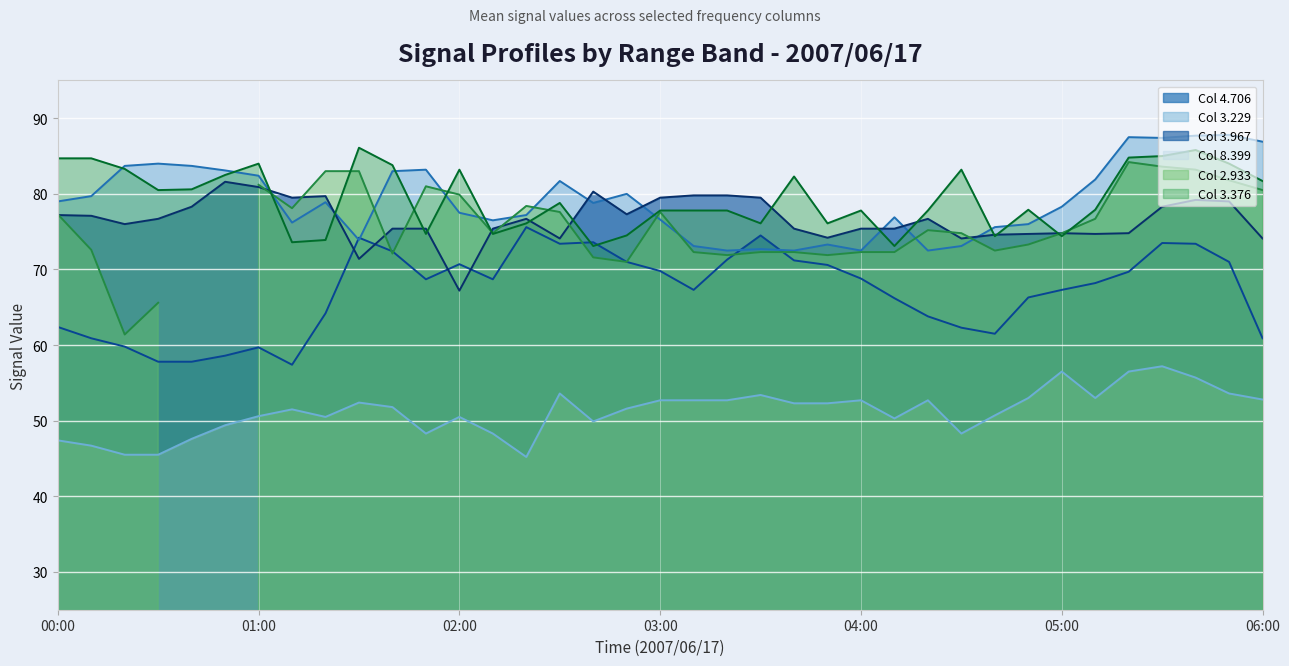

The value of   3.229 at 2007/06/17 03:30 is 42.2. True or false?

False